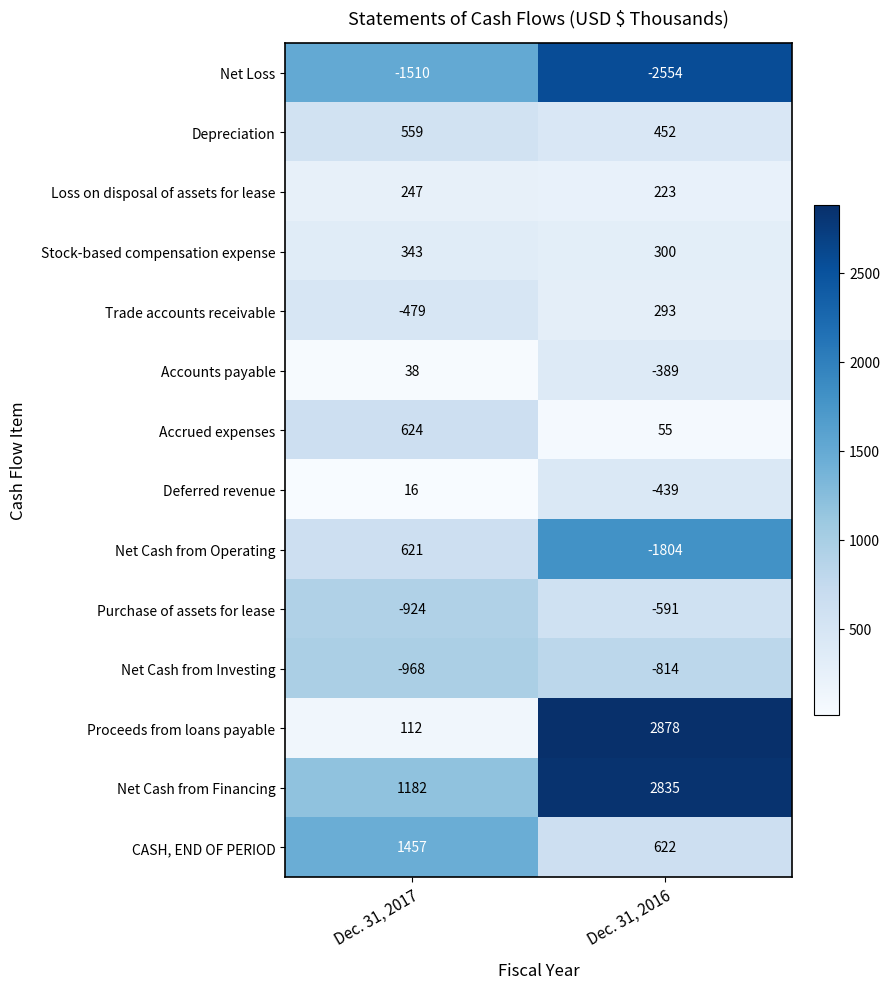

What is the approximate value of Proceeds from loans payable at Dec. 31, 2017?

112